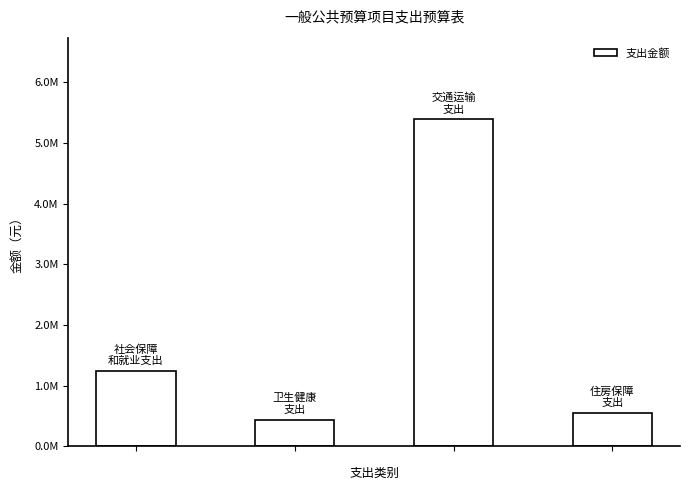

What is the difference between the maximum and minimum values?

4954124.7